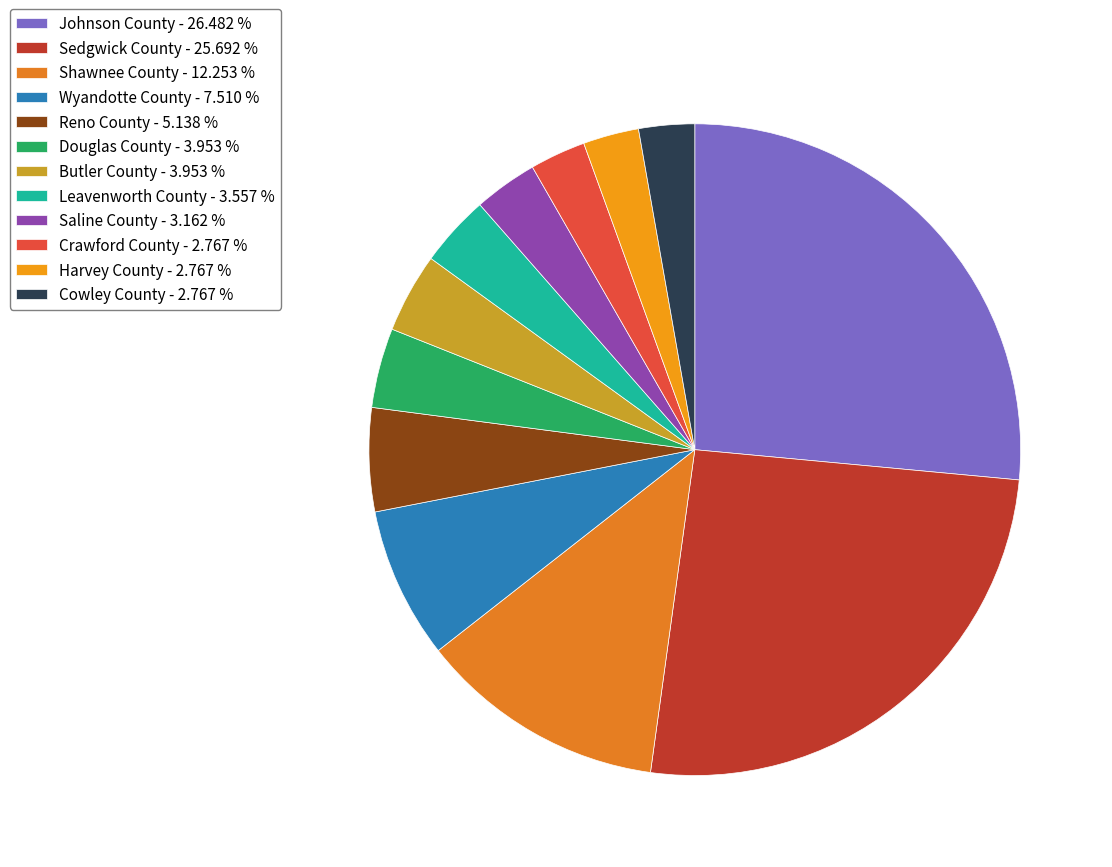

Count the number of slices in the pie.

12